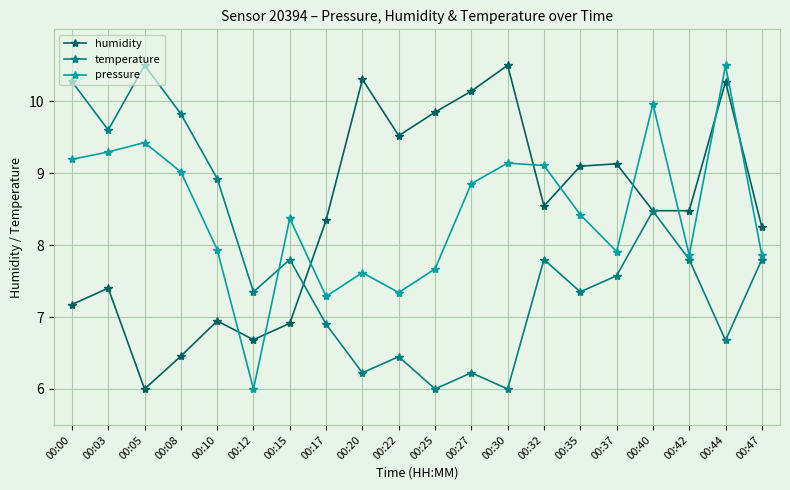

How many intersections are there between humidity and pressure?

9